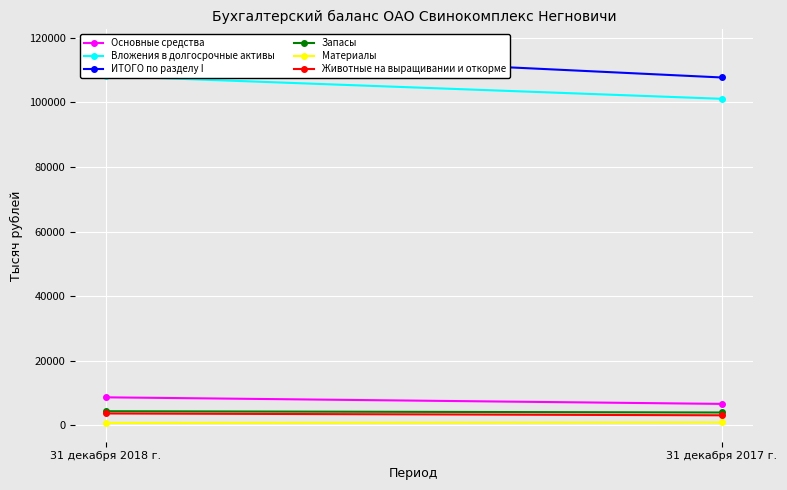

Reading left to right, list all the values displayed in this chart.

Основные средства: 8644	6607
Вложения в долгосрочные активы: 108148	101107
ИТОГО по разделу I: 116793	107714
Запасы: 4341	3942
Материалы: 695	868
Животные на выращивании и откорме: 3646	3074